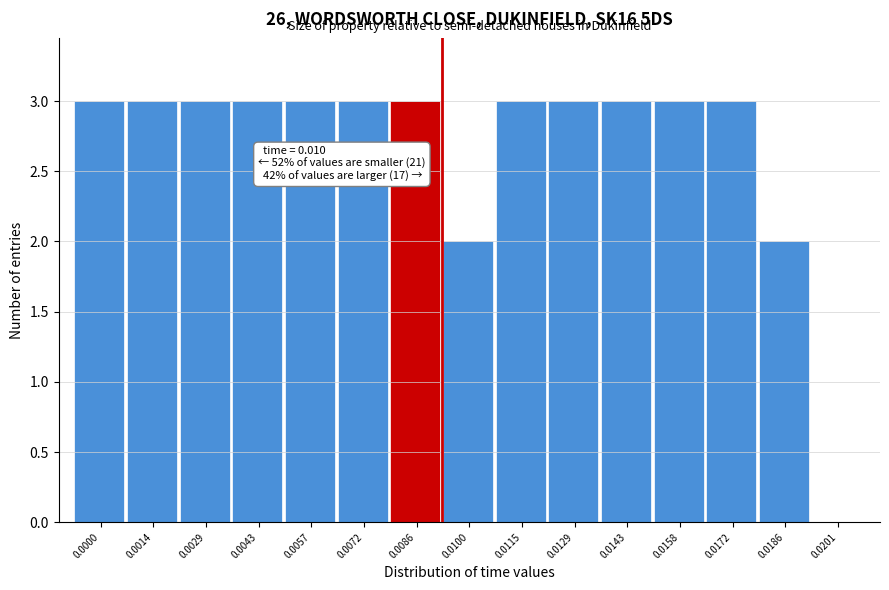

Reading left to right, what are all the values shown in this chart?

0.0000=3	0.0014=3	0.0029=3	0.0043=3	0.0057=3	0.0072=3	0.0086=3	0.0100=2	0.0115=3	0.0129=3	0.0143=3	0.0158=3	0.0172=3	0.0186=2	0.0201=0